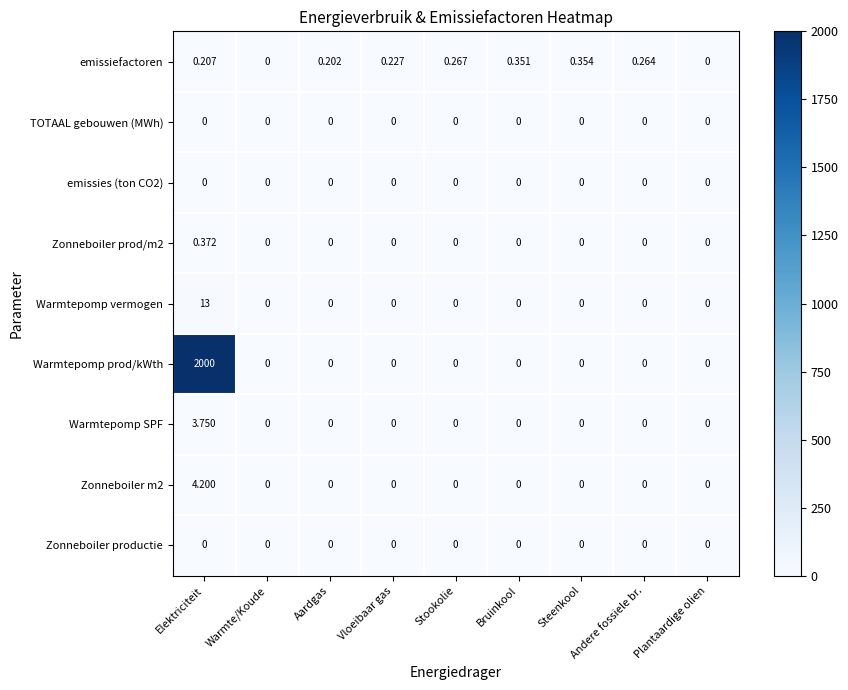

At which label does Warmtepomp SPF reach its peak?

Elektriciteit